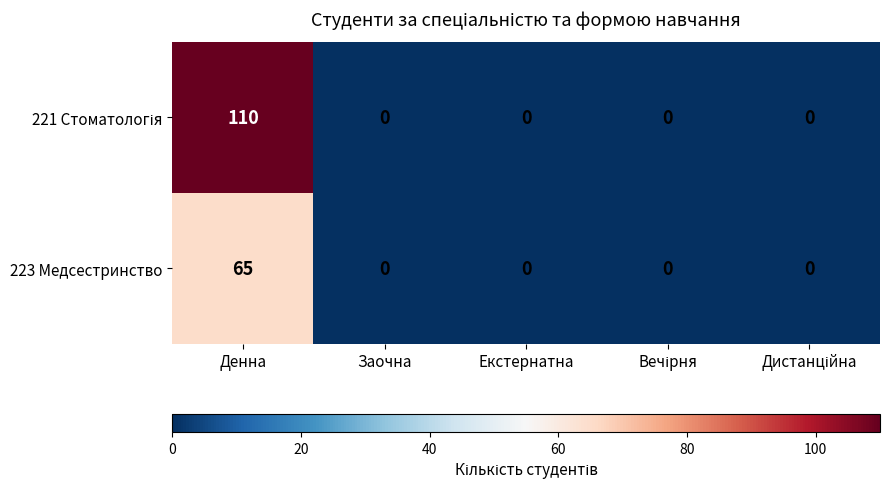

True or false: 223 Медсестринство has a value of 65 at Денна.

True